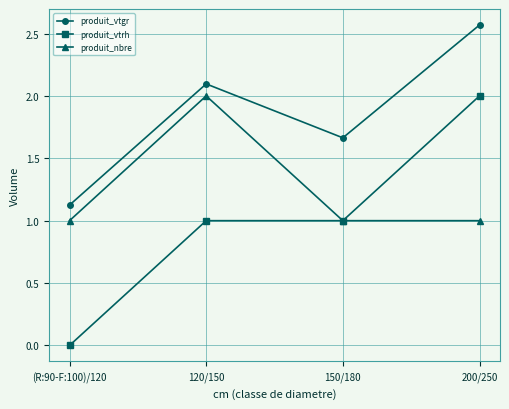

What is the label of the 4th point from the left?

200/250